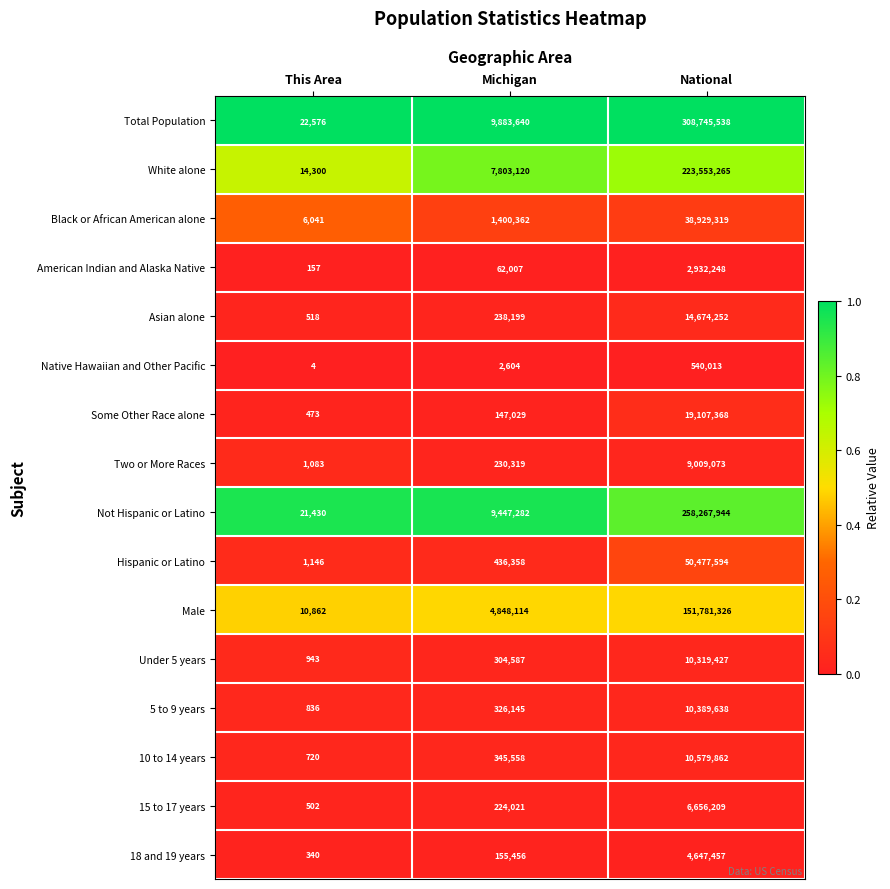

Is it true that 15 to 17 years equals 2632903 at National?

False